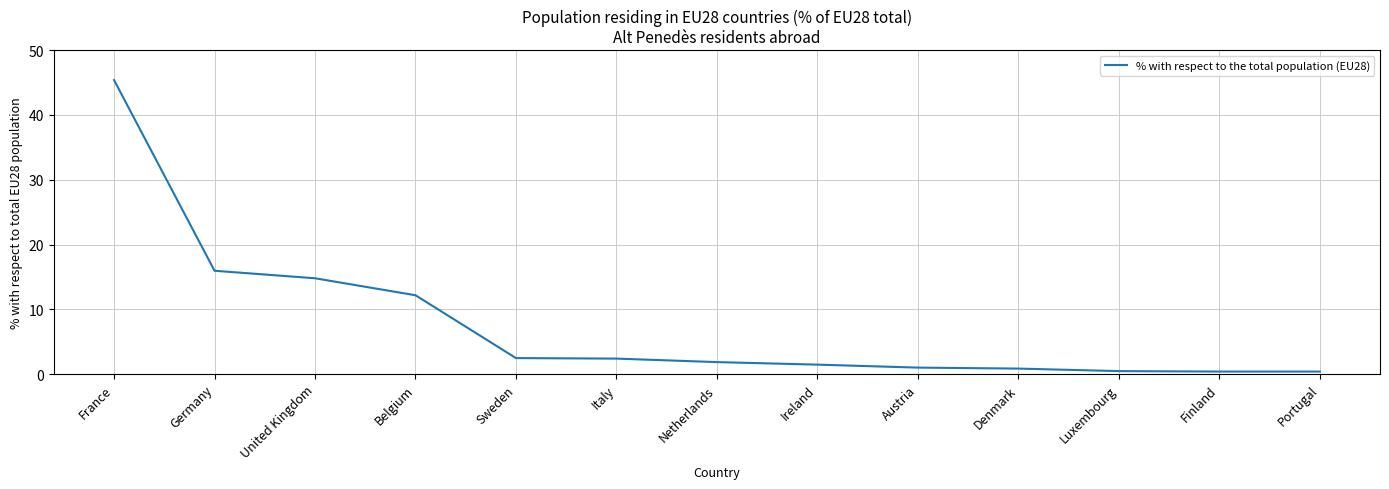

Where is the data nearest to the value 22?

Germany